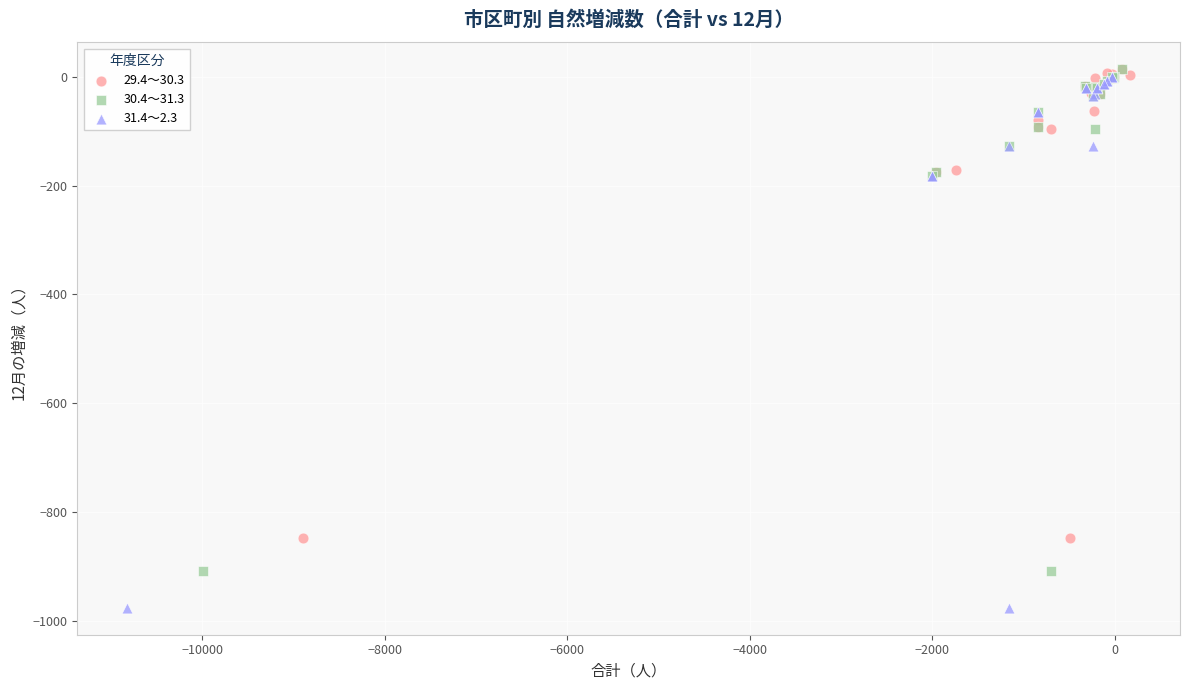

Which series has the largest Y range (max minus min)?

31.4～2.3